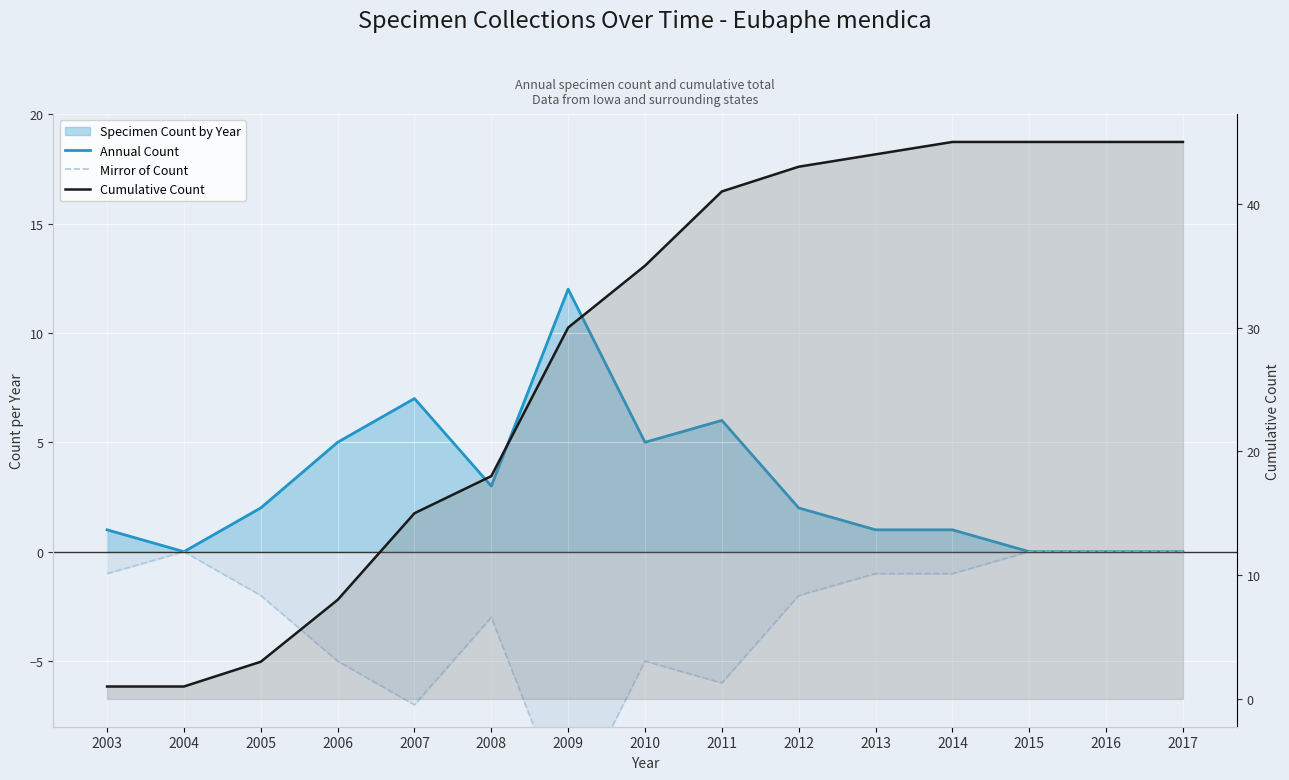

At which category does the chart reach its minimum across all series?

2009